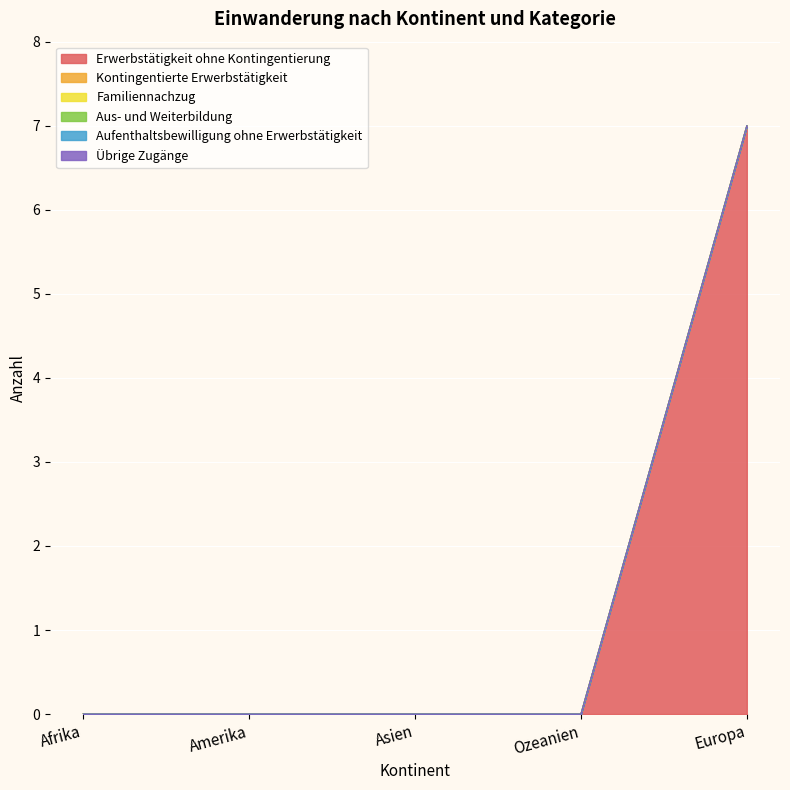

Reading left to right, what are all the values shown in this chart?

Erwerbstätigkeit ohne Kontingentierung: Afrika=0	Amerika=0	Asien=0	Ozeanien=0	Europa=7
Kontingentierte Erwerbstätigkeit: Afrika=0	Amerika=0	Asien=0	Ozeanien=0	Europa=0
Familiennachzug: Afrika=0	Amerika=0	Asien=0	Ozeanien=0	Europa=0
Aus- und Weiterbildung: Afrika=0	Amerika=0	Asien=0	Ozeanien=0	Europa=0
Aufenthaltsbewilligung ohne Erwerbstätigkeit: Afrika=0	Amerika=0	Asien=0	Ozeanien=0	Europa=0
Übrige Zugänge: Afrika=0	Amerika=0	Asien=0	Ozeanien=0	Europa=0